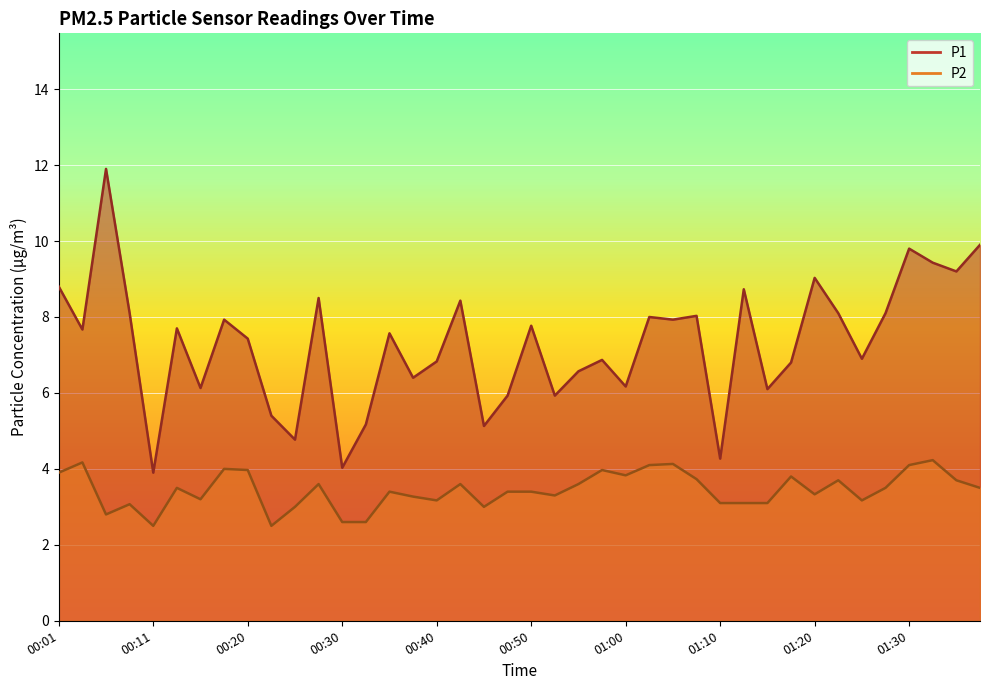

True or false: P2 and P1 cross at least once.

False